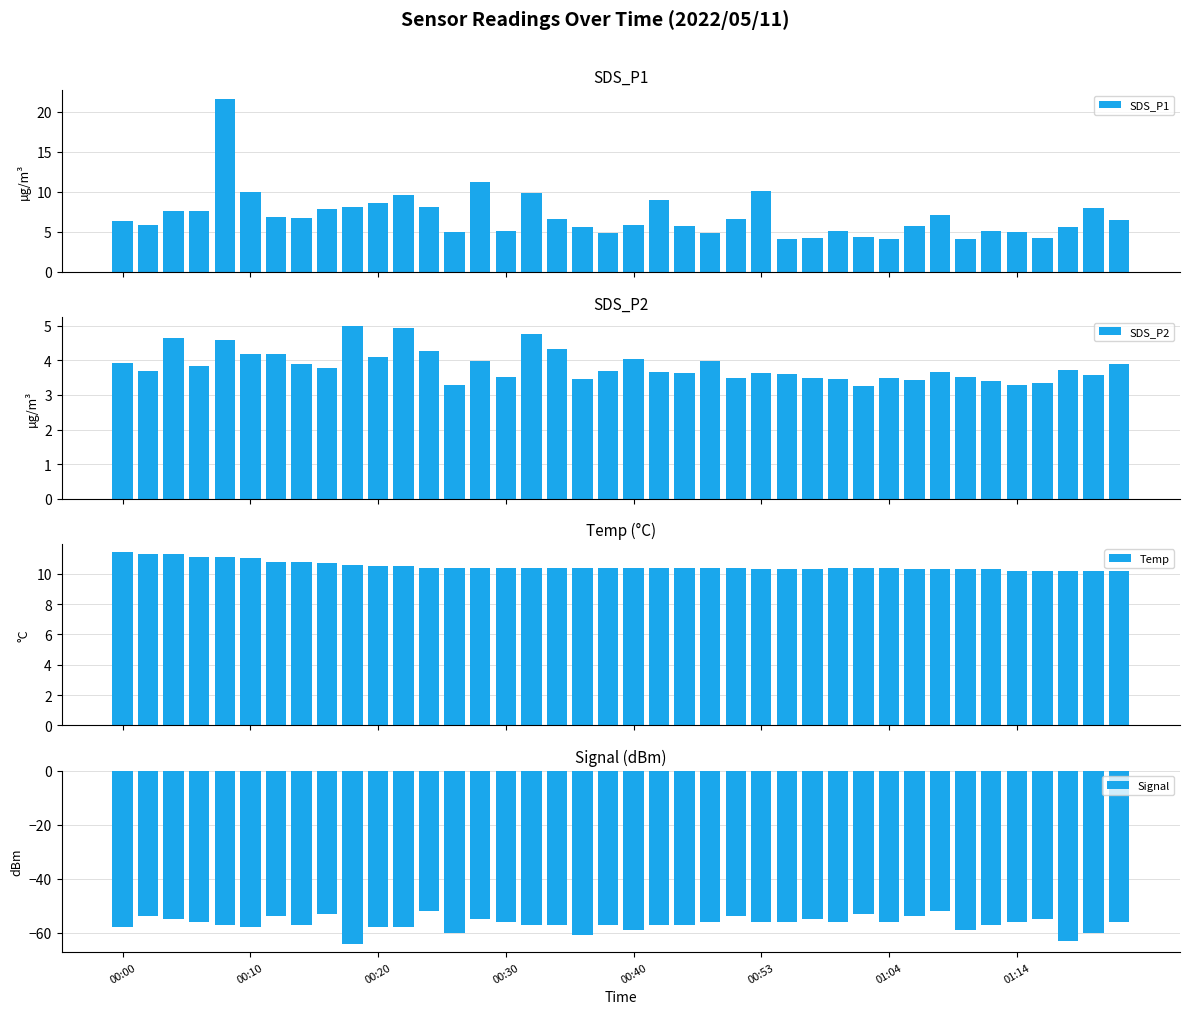

Does the chart contain stacked bars?

No